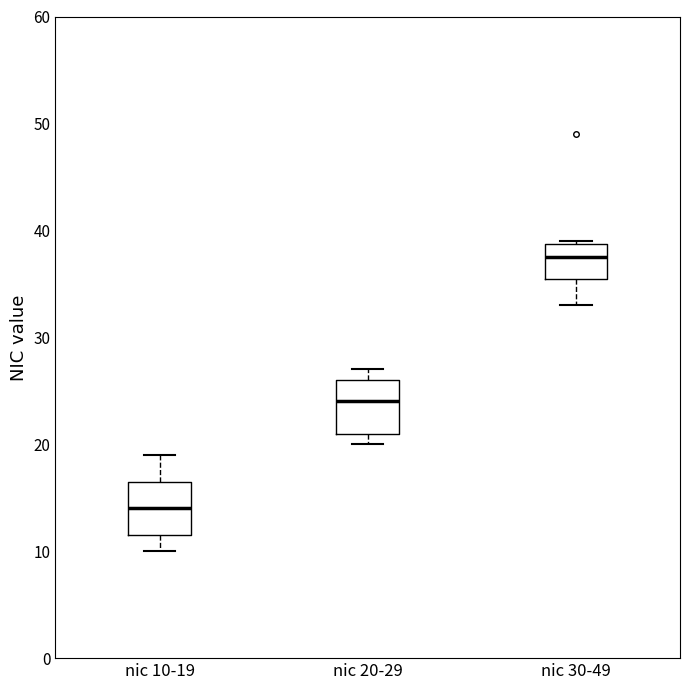

Where does the upper whisker of the box for nic 10-19 end on the y-axis? The values are not printed on the chart, so give them approximately, as read against the axis.

19